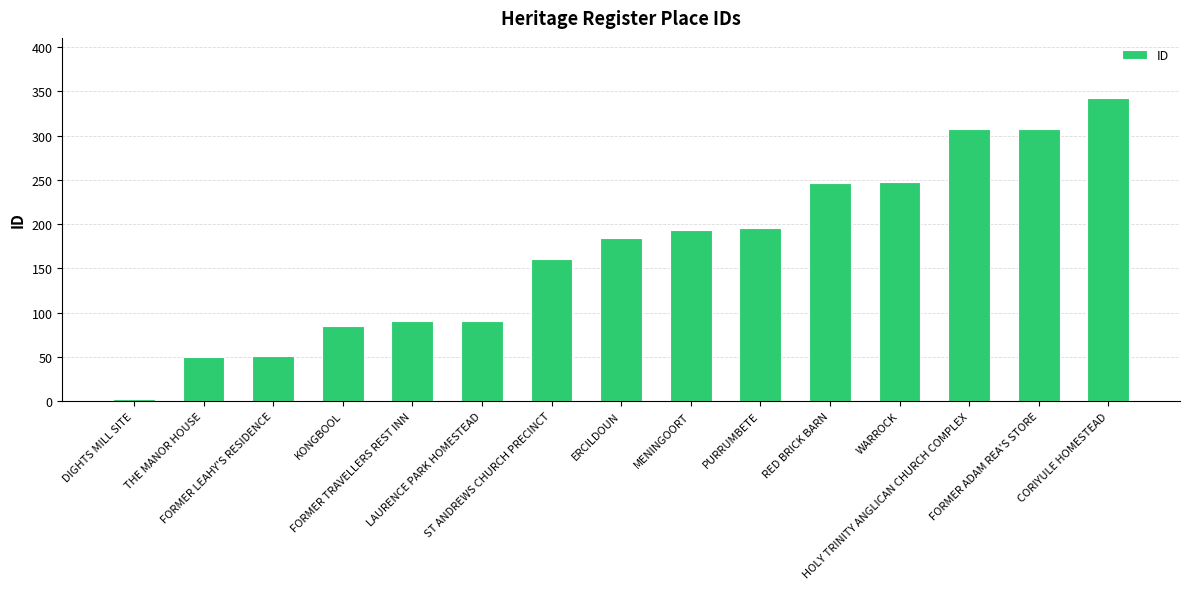

What is the greatest value displayed?

342